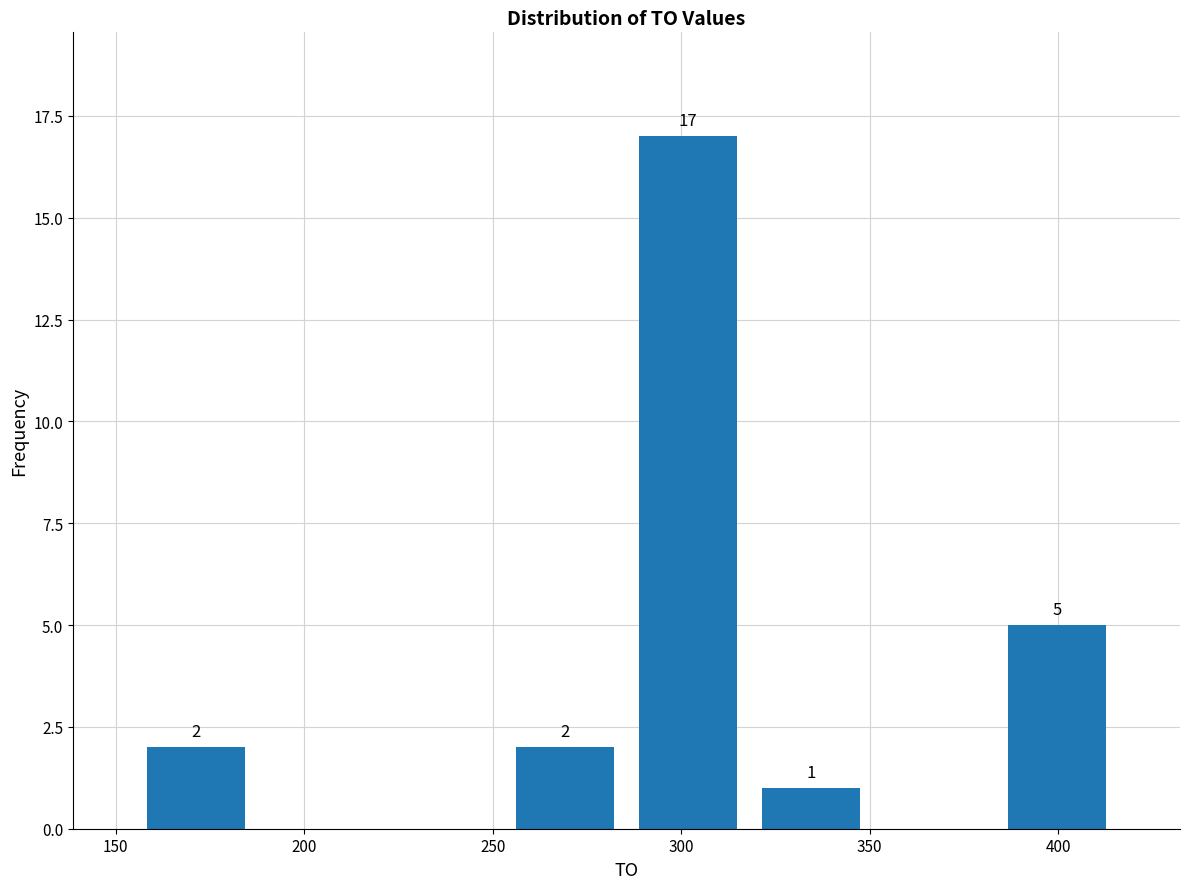

Which range on the x-axis has the tallest bar?

285 to 320